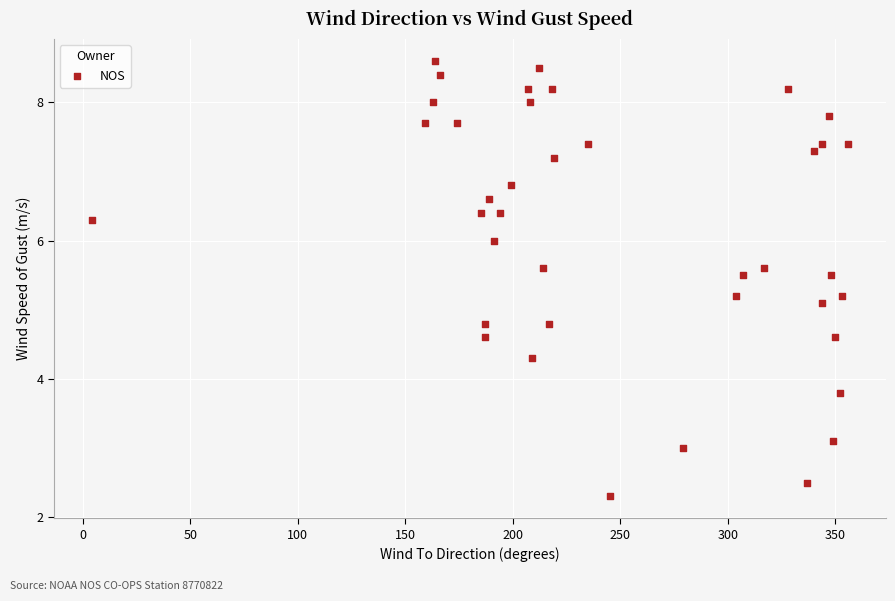

What is the range of Y values (max minus min)?

6.3